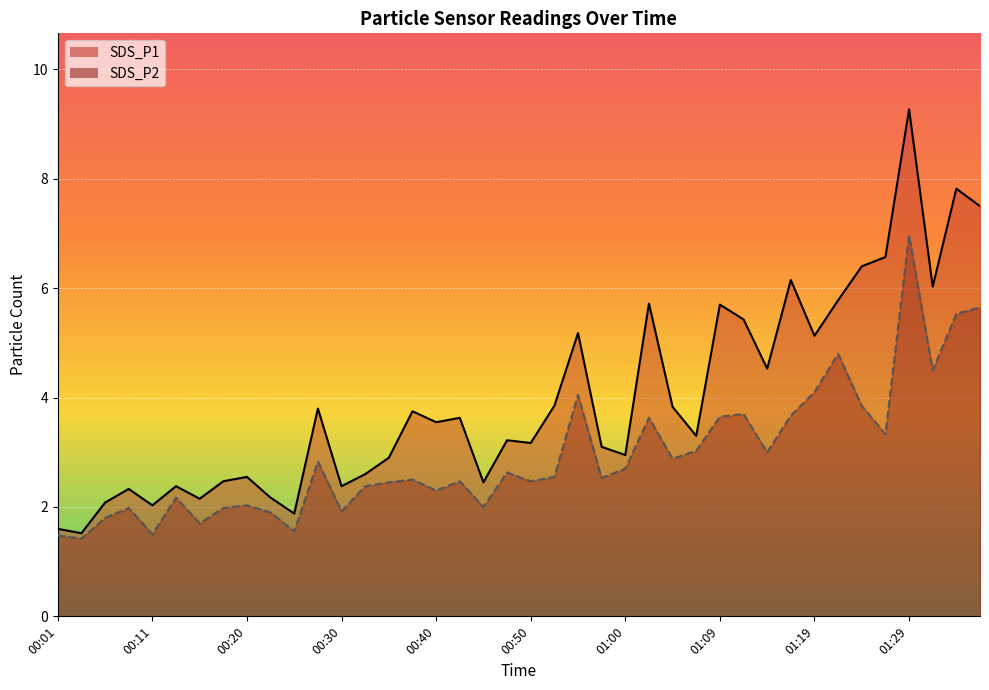

Which series has the largest range (max minus min)?

SDS_P1 line